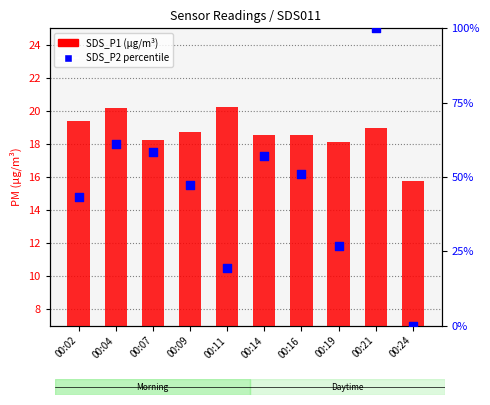

What is the total value across all series at 00:21?

119.0